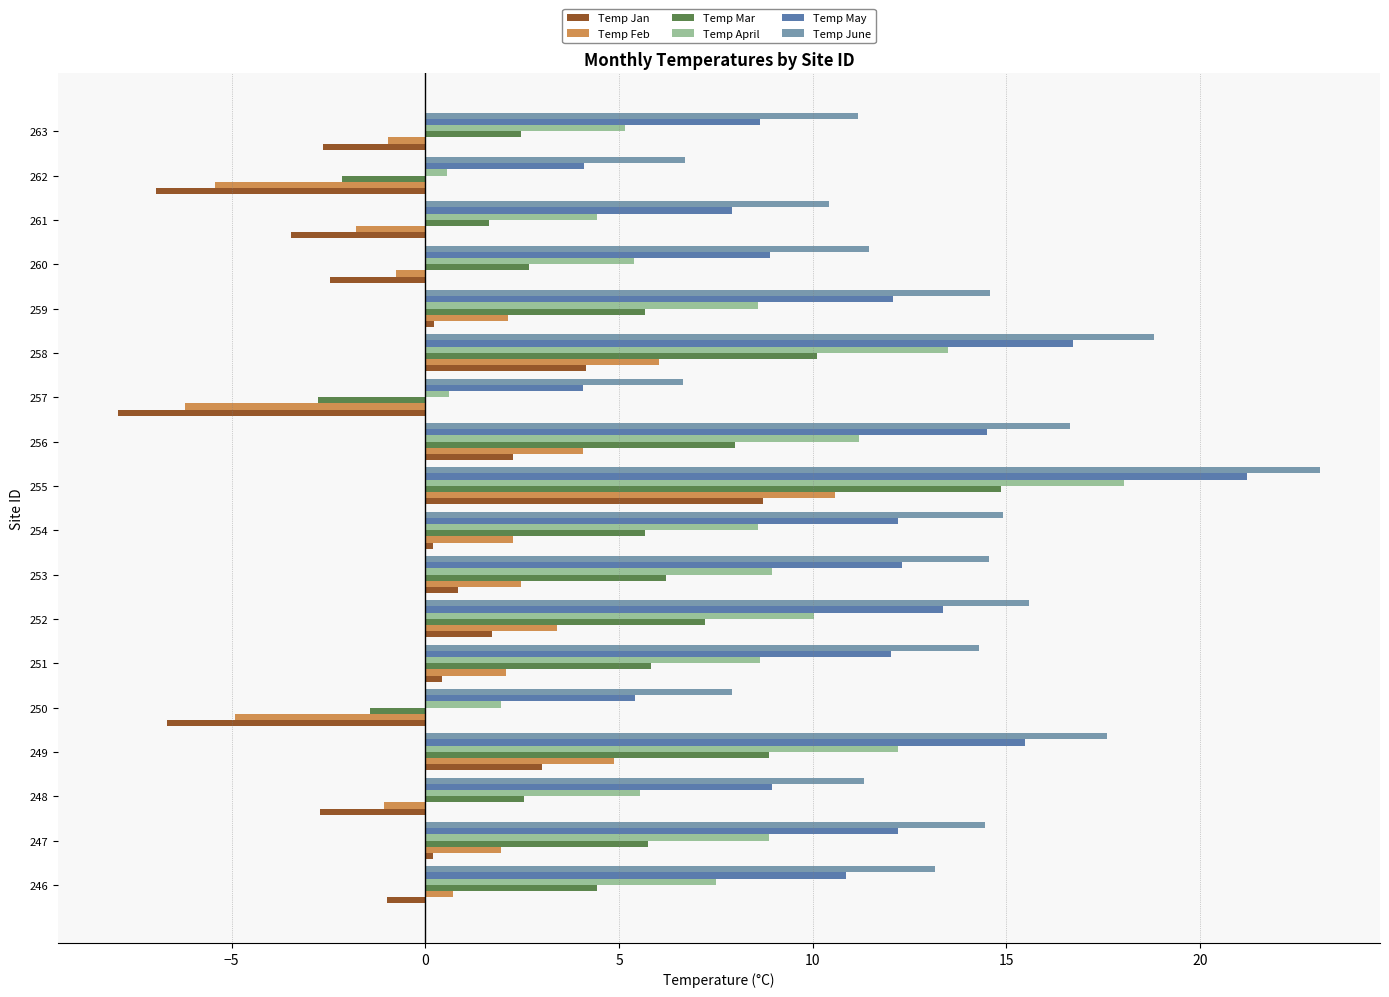

The value of Temp May at 261 is 7.9. True or false?

True